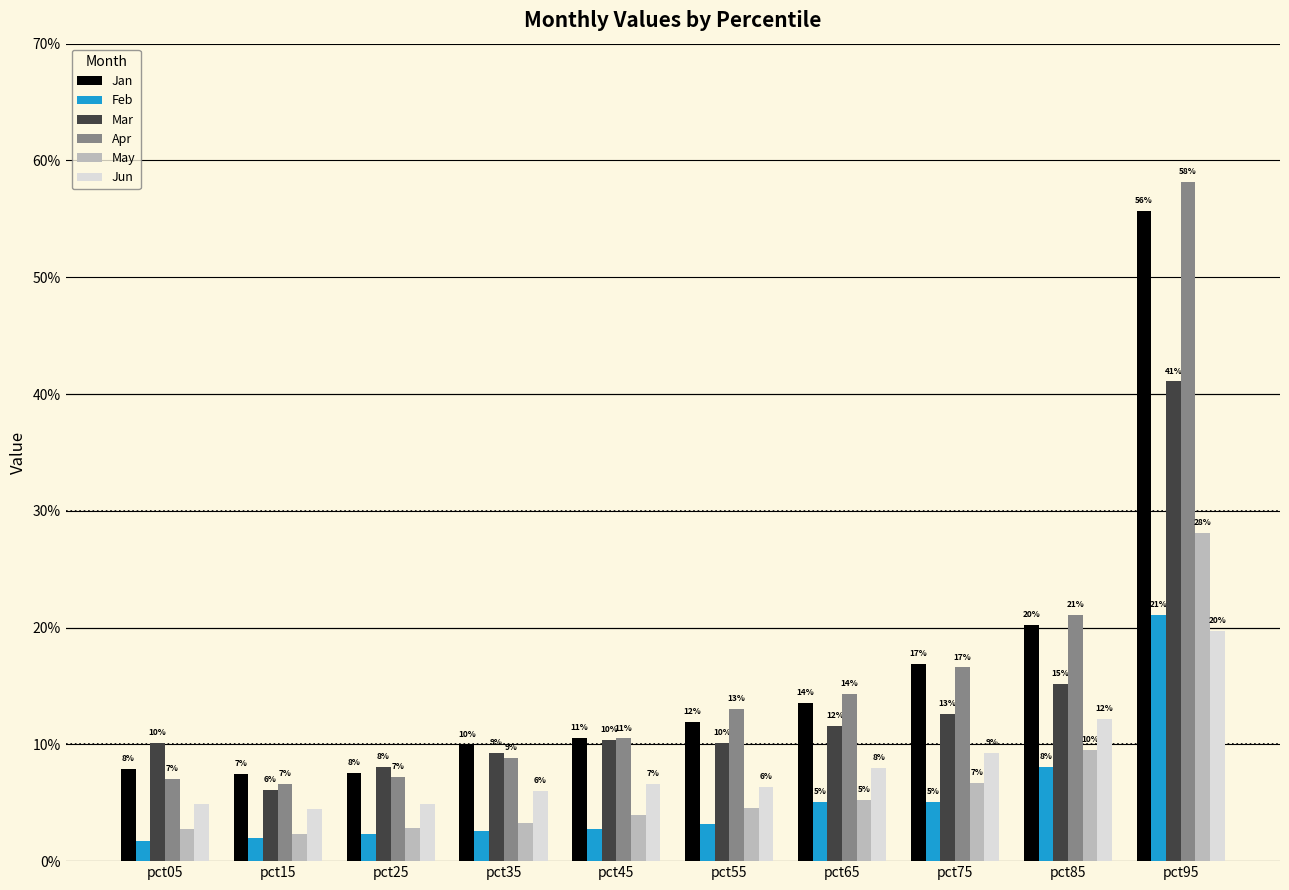

Which series changed the most between pct55 and pct75?

Jan